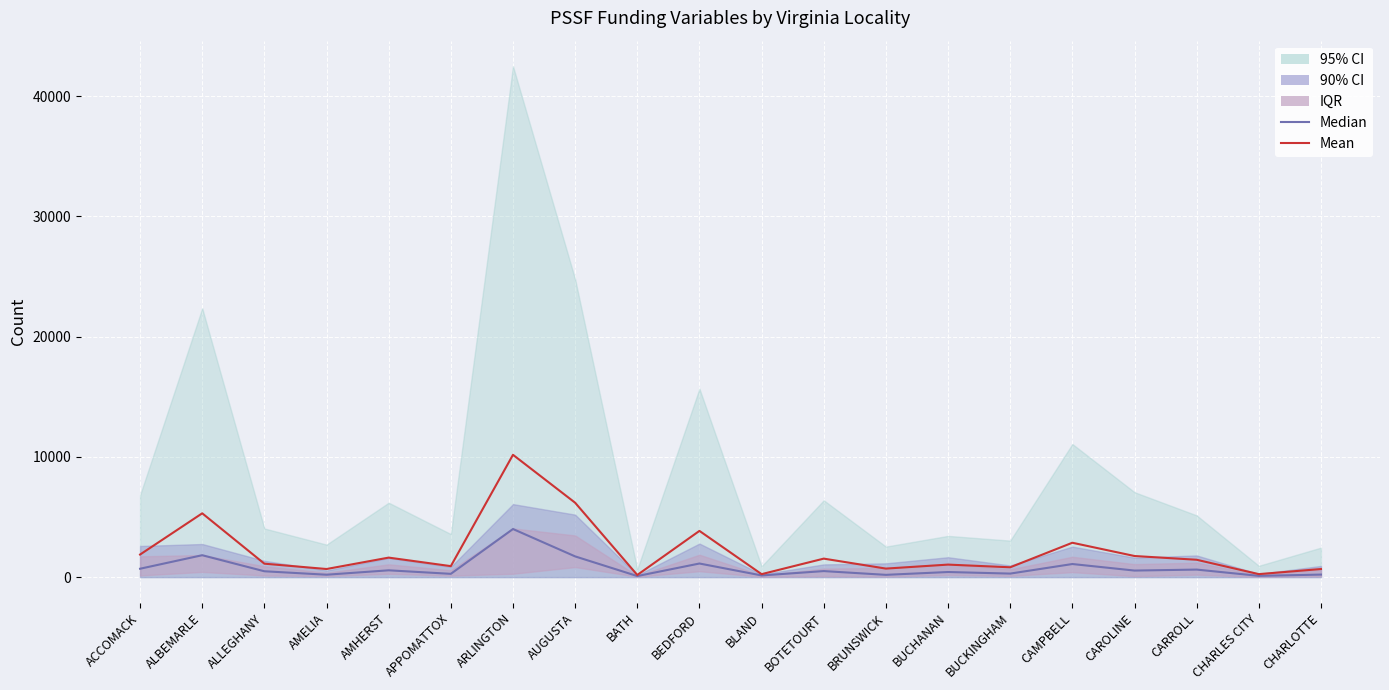

What is the spread (max minus min) of values at CAROLINE?

1209.6